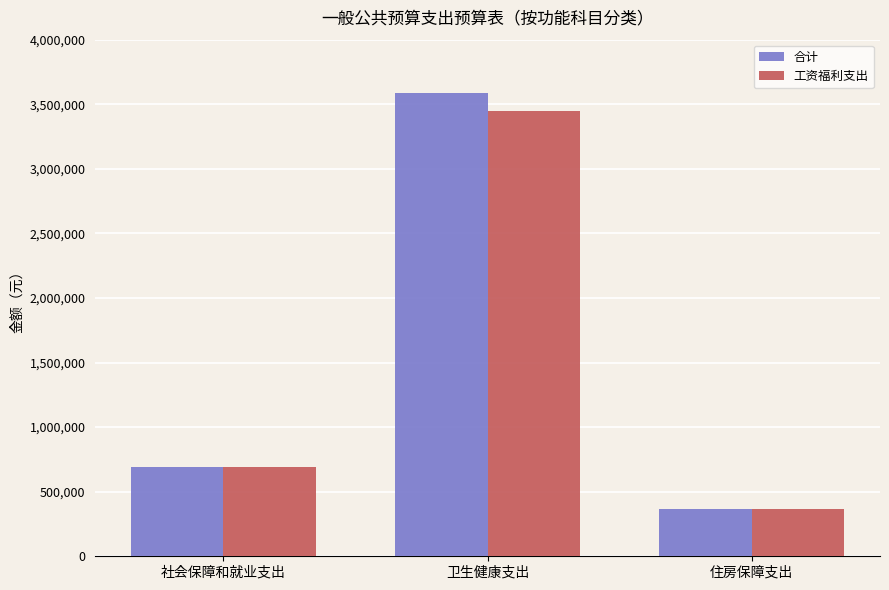

Reading left to right, transcribe all the data shown in this chart.

合计: 社会保障和就业支出=689047.7	卫生健康支出=3590476.2	住房保障支出=366001.9
工资福利支出: 社会保障和就业支出=689047.7	卫生健康支出=3446822.6	住房保障支出=366001.9